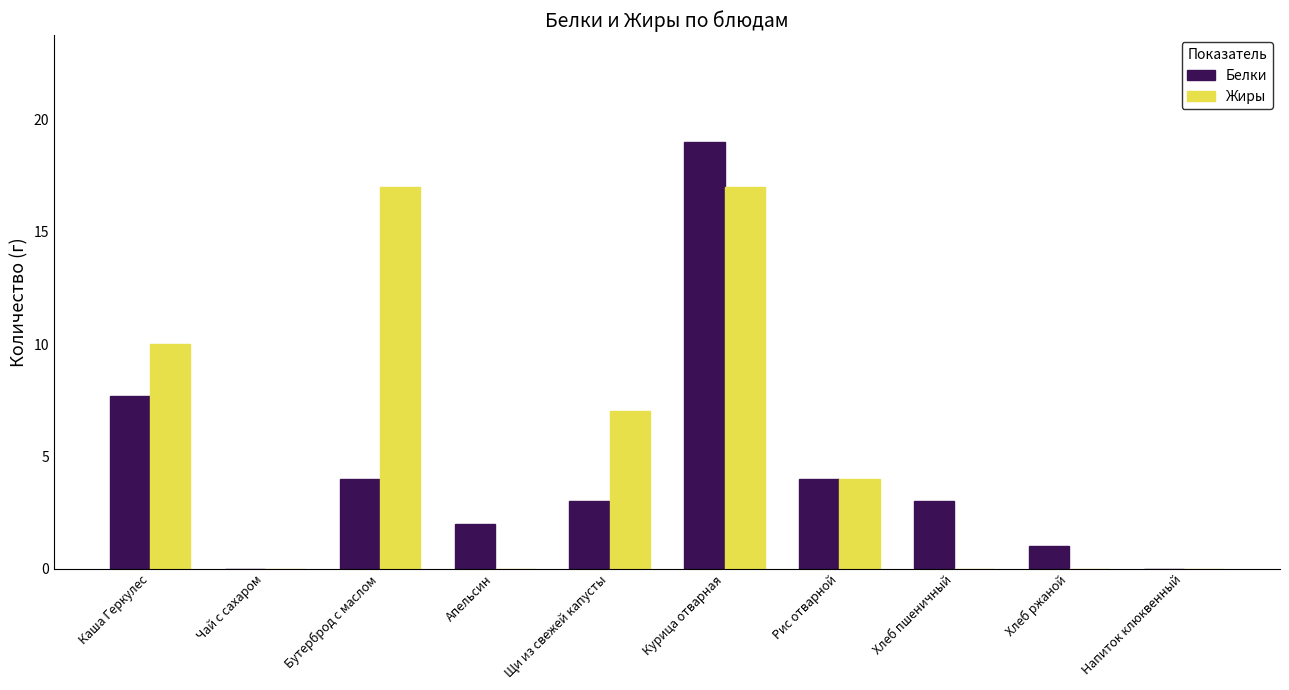

Reading left to right, transcribe all the data shown in this chart.

Белки: Каша Геркулес=7.7	Чай с сахаром=0.0	Бутерброд с маслом=4.0	Апельсин=2.0	Щи из свежей капусты=3.0	Курица отварная=19.0	Рис отварной=4.0	Хлеб пшеничный=3.0	Хлеб ржаной=1.0	Напиток клюквенный=0.0
Жиры: Каша Геркулес=10.0	Чай с сахаром=0.0	Бутерброд с маслом=17.0	Апельсин=0.0	Щи из свежей капусты=7.0	Курица отварная=17.0	Рис отварной=4.0	Хлеб пшеничный=0.0	Хлеб ржаной=0.0	Напиток клюквенный=0.0